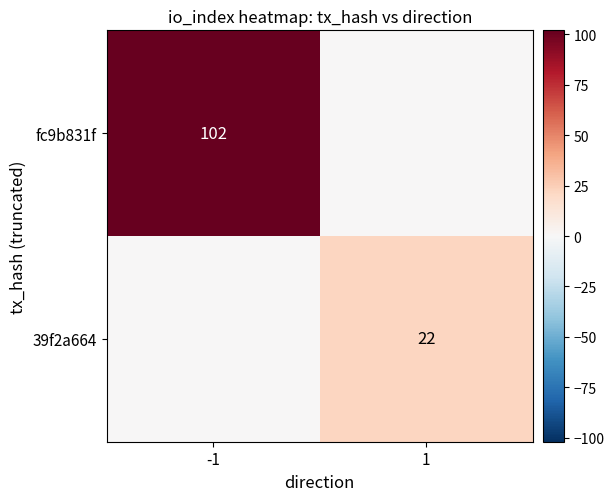

What is the difference between the highest and lowest values at 1?

22